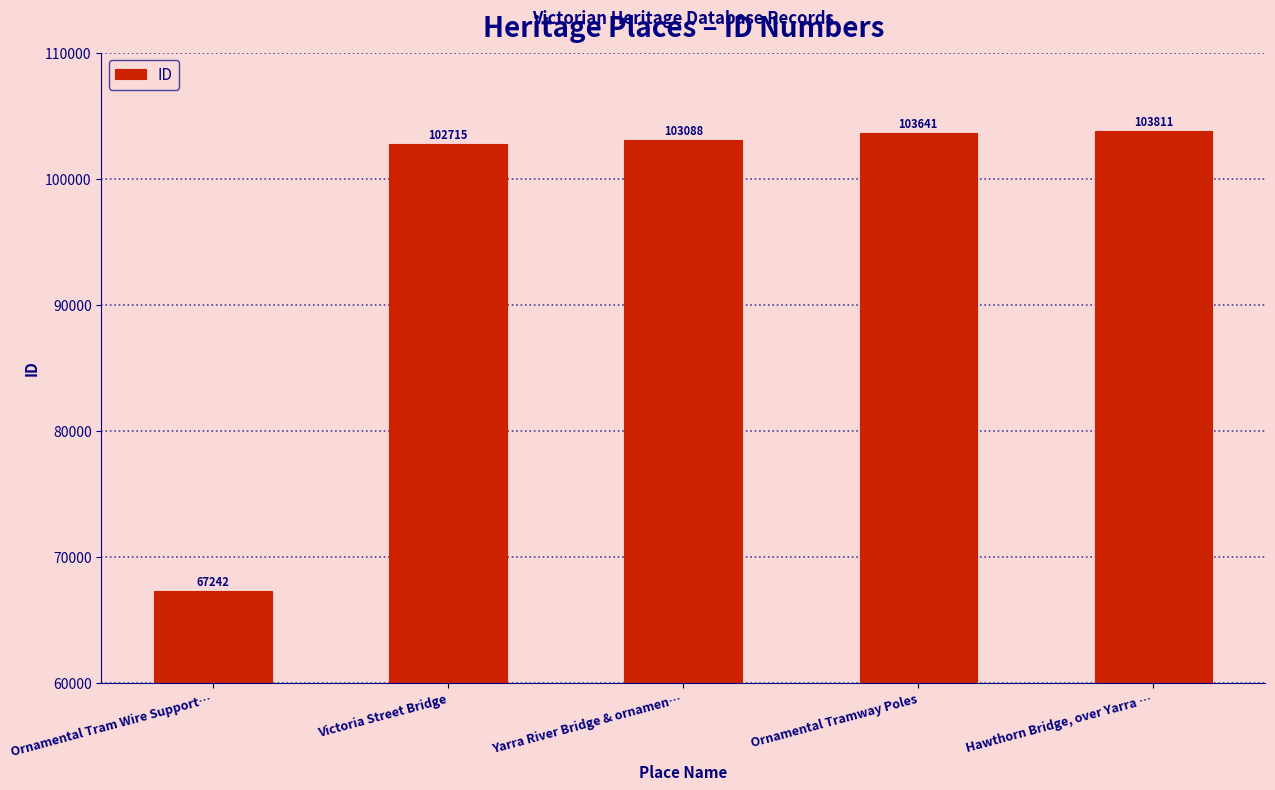

Read the value at Ornamental Tram Wire Support….

67242